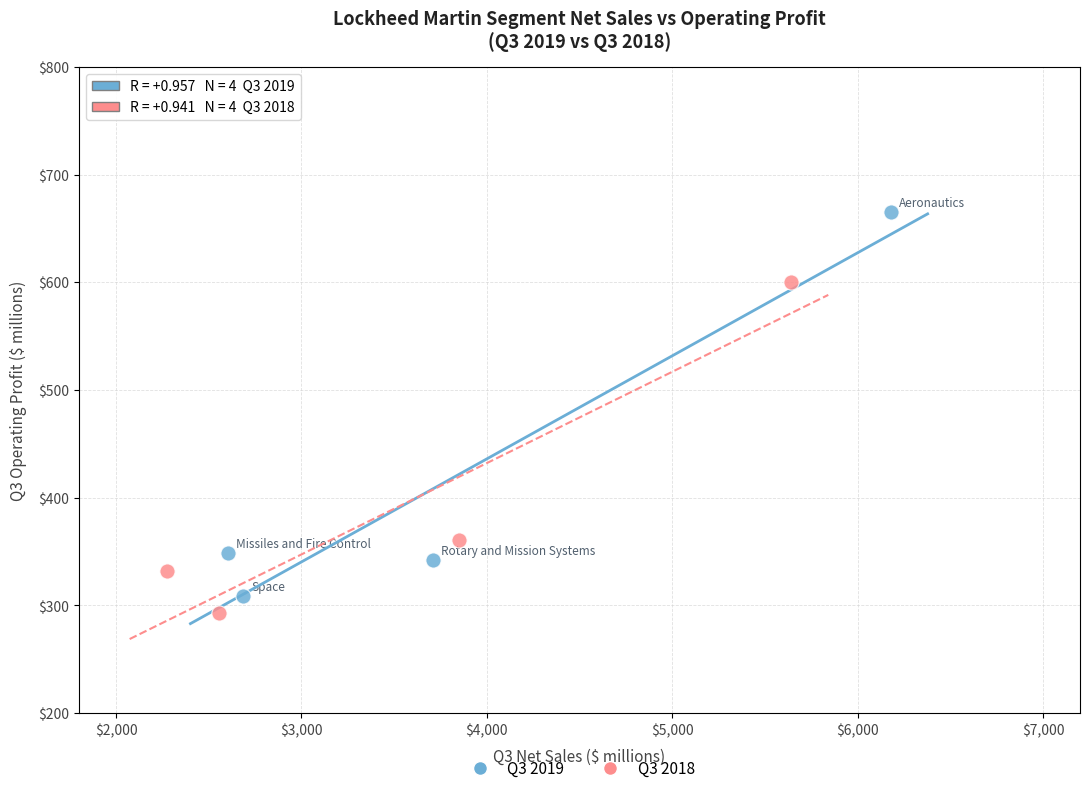

What are all the series names shown in the legend?

Q3 2019, Q3 2018